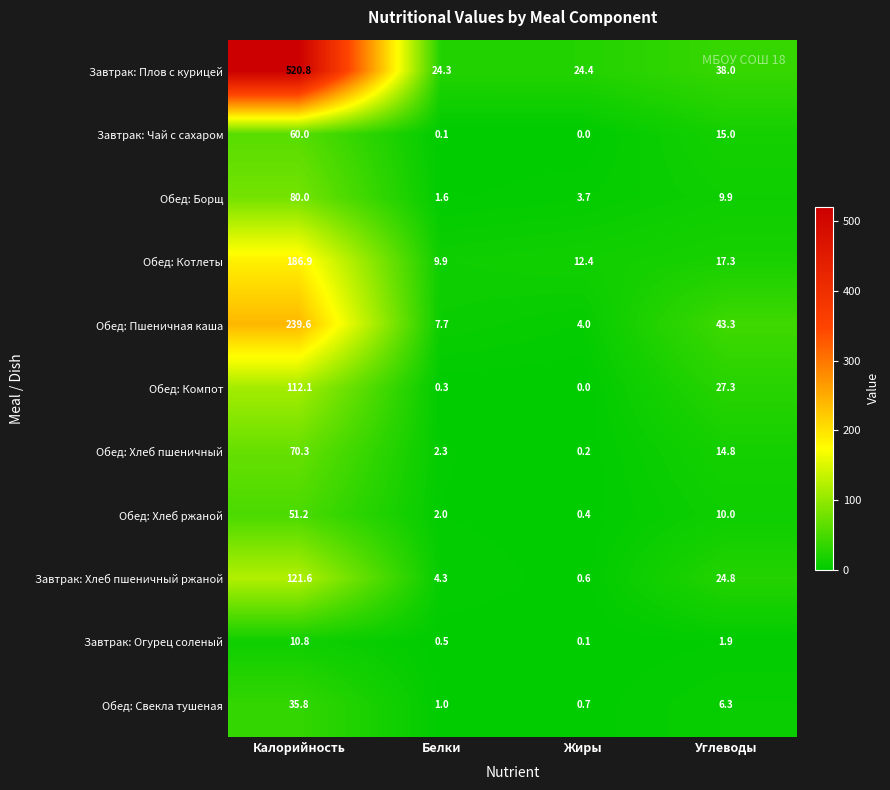

What is the greatest value displayed?

520.8